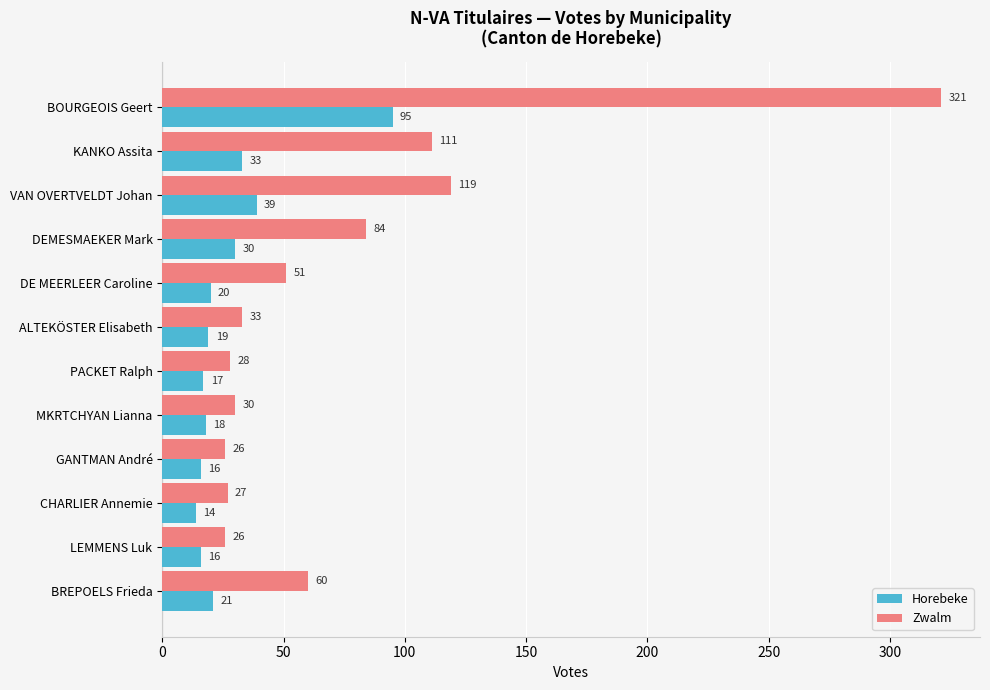

How many categories are shown in the chart?

12